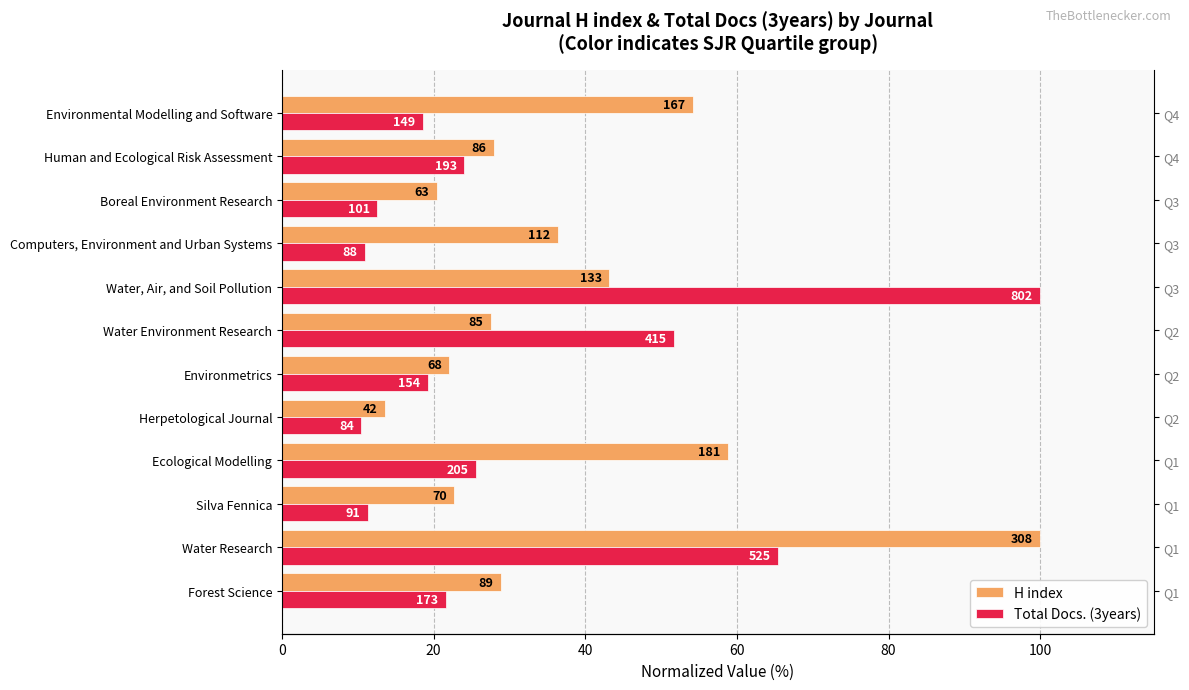

How many values in the H index series exceed 28?

6